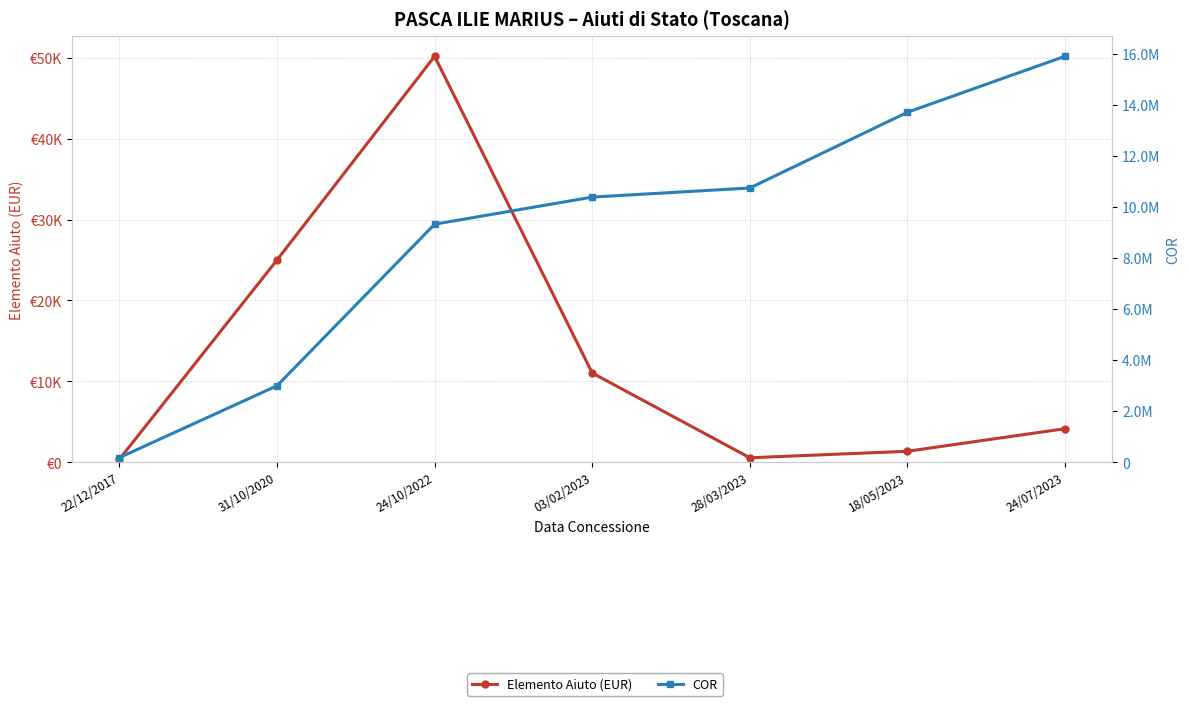

Is this an area chart (filled region under the line)?

No